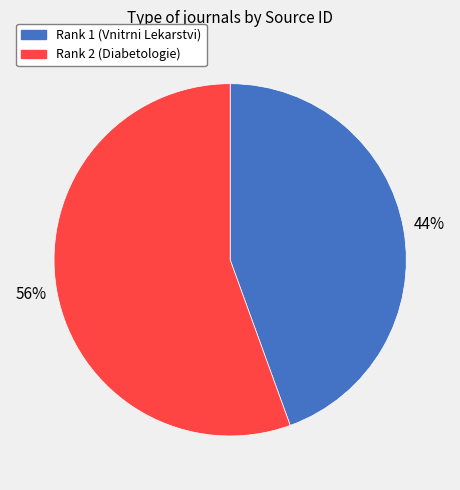

Is the sum of Rank 1 (Vnitrni Lekarstvi) and Rank 2 (Diabetologie) greater than half?

Yes